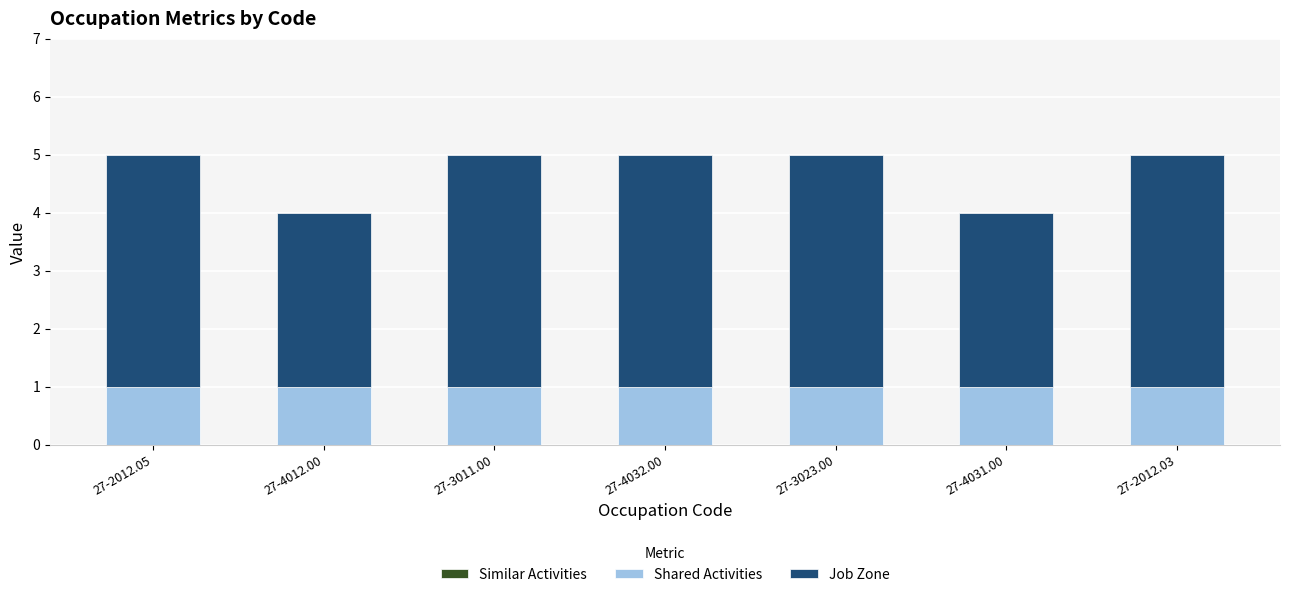

What is the total value across all series at 27-4031.00?

4